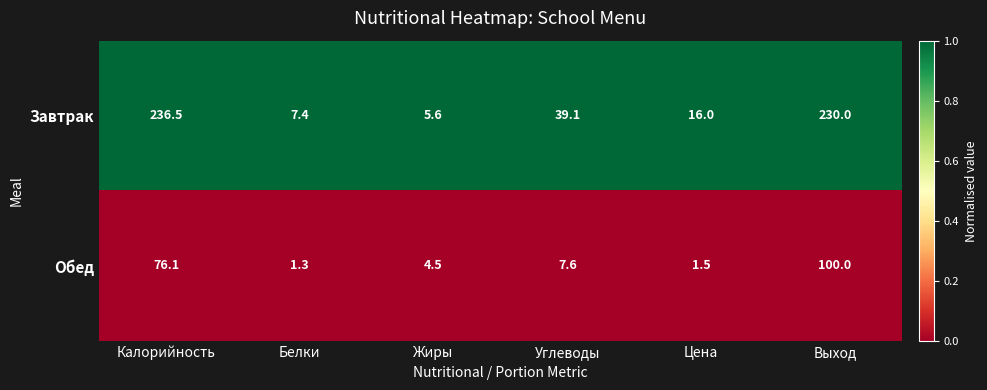

List the series in order of their overall mean, lowest first.

Обед, Завтрак